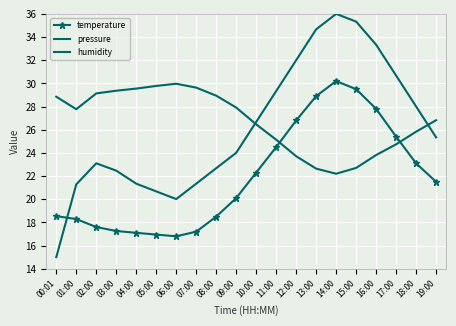

How many lines are shown in the chart?

3